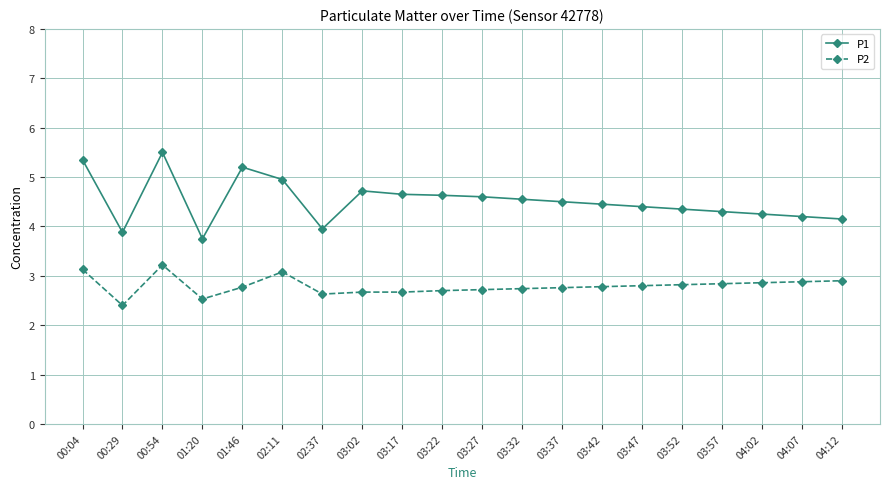

What is the average value of the P1 series?

4.5